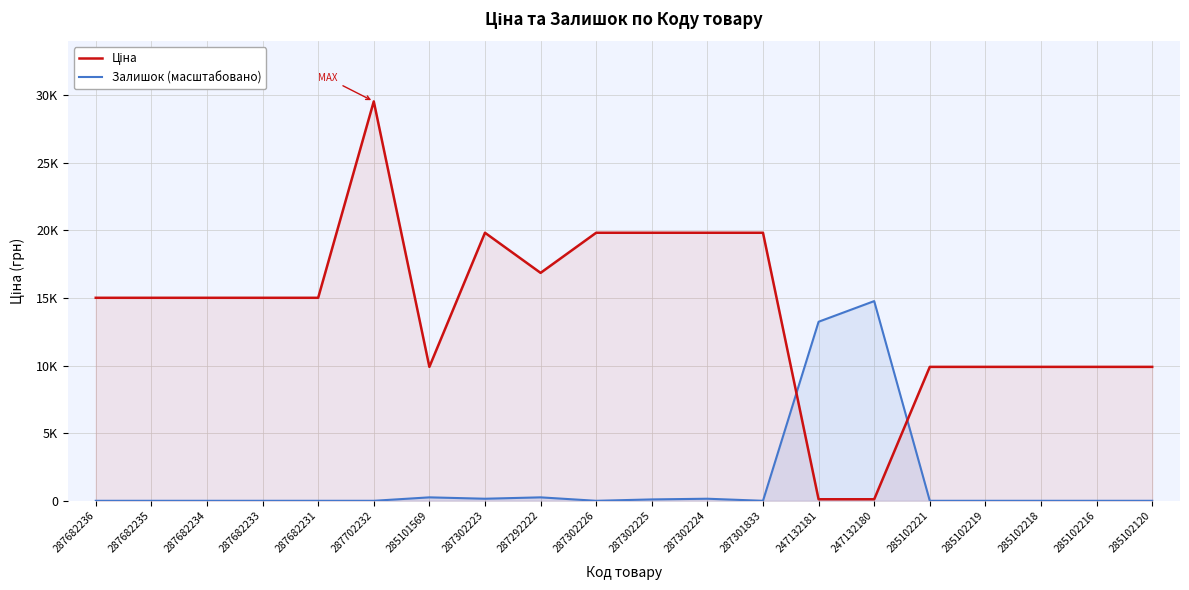

What is the difference between the second highest and minimum values in the Ціна series?

19717.7